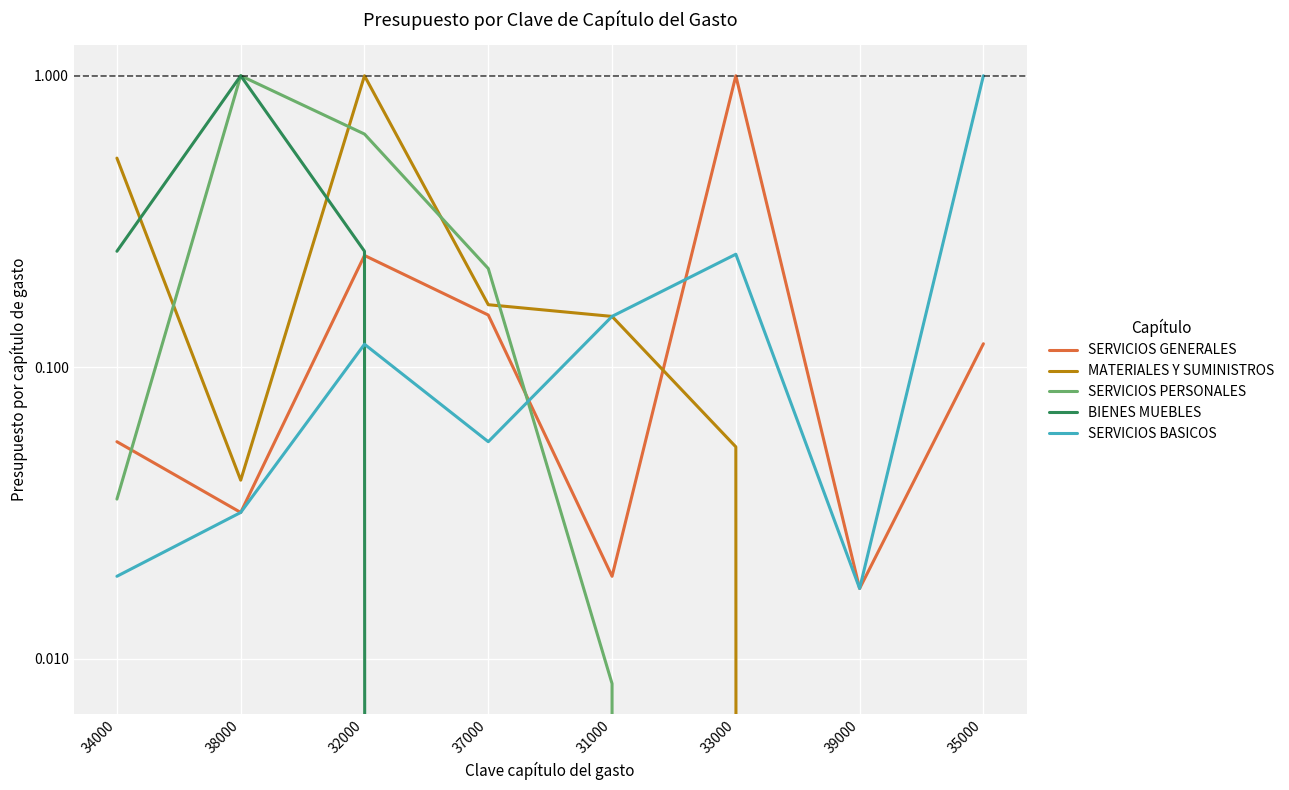

What is the difference between the highest and lowest values at 37000?

0.2